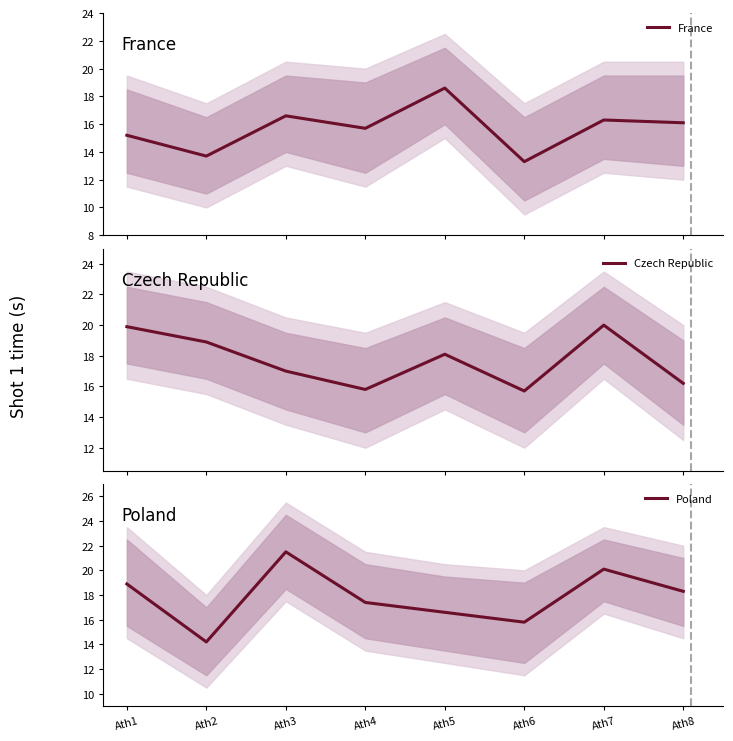

Where is Czech Republic nearest to the value 17?

Ath3